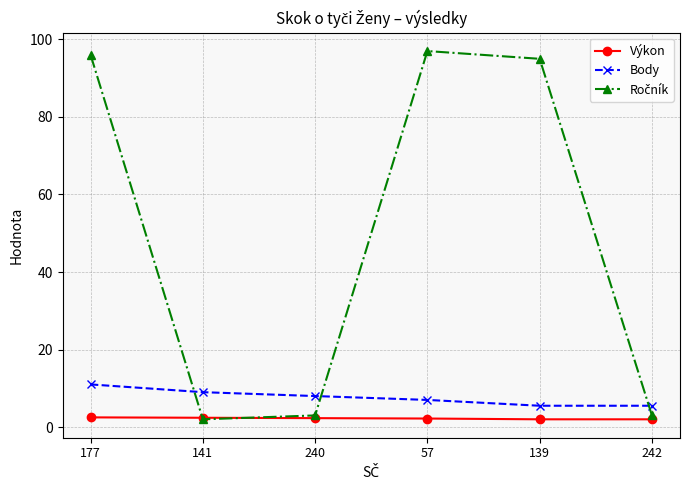

True or false: Body has a value of 5.5 at 242.

True